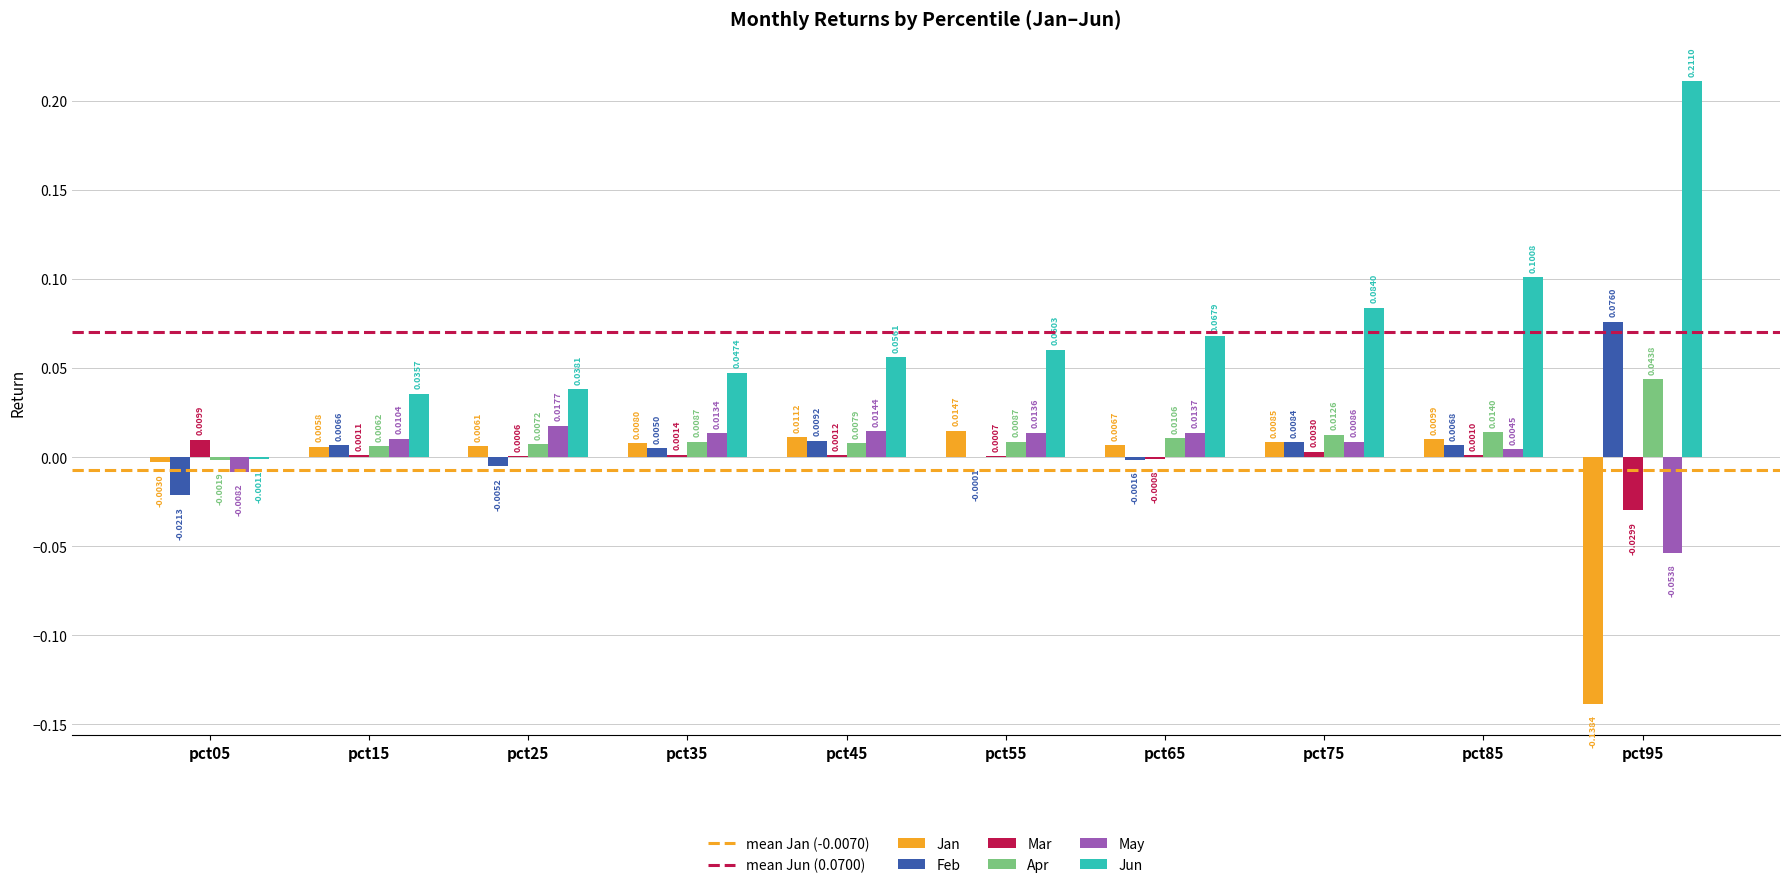

At which category is the sum across all series the highest?

pct85